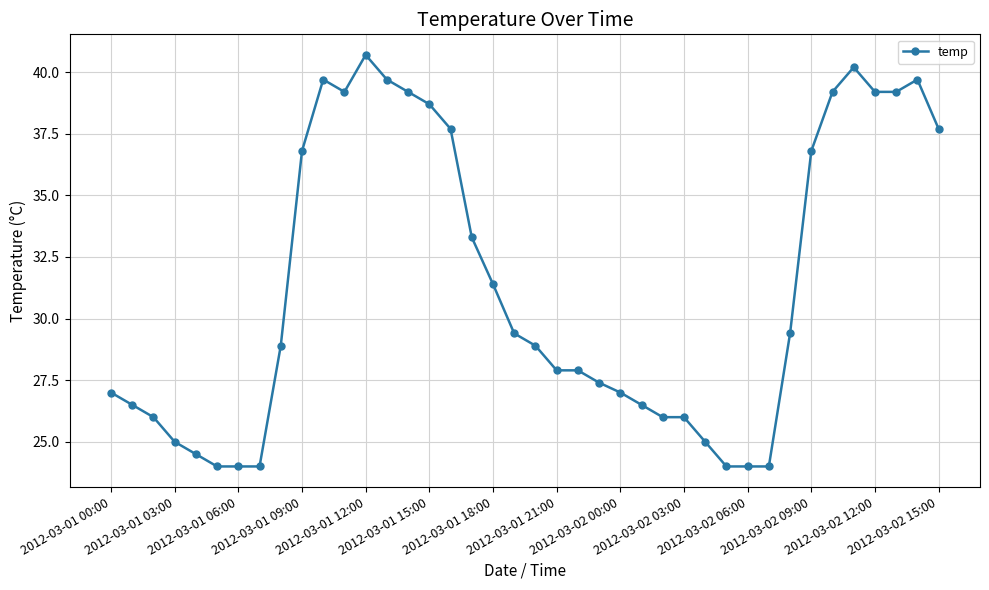

True or false: the data has more than 2 interior local peaks.

True